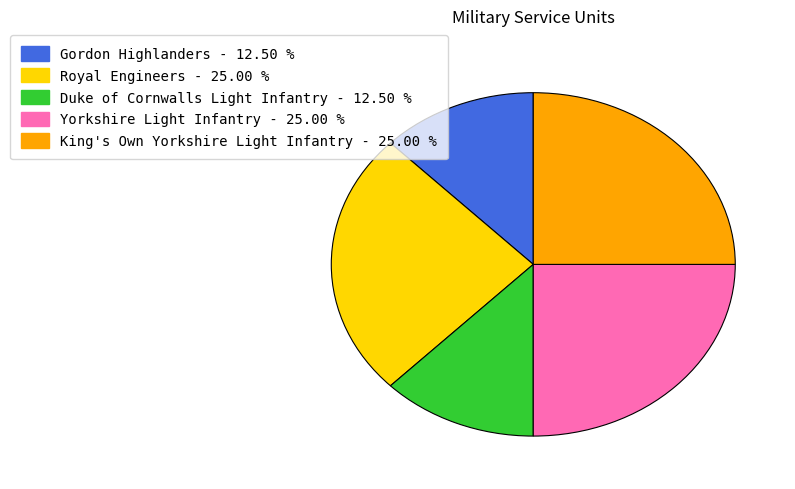

How many segments does this pie chart have?

5